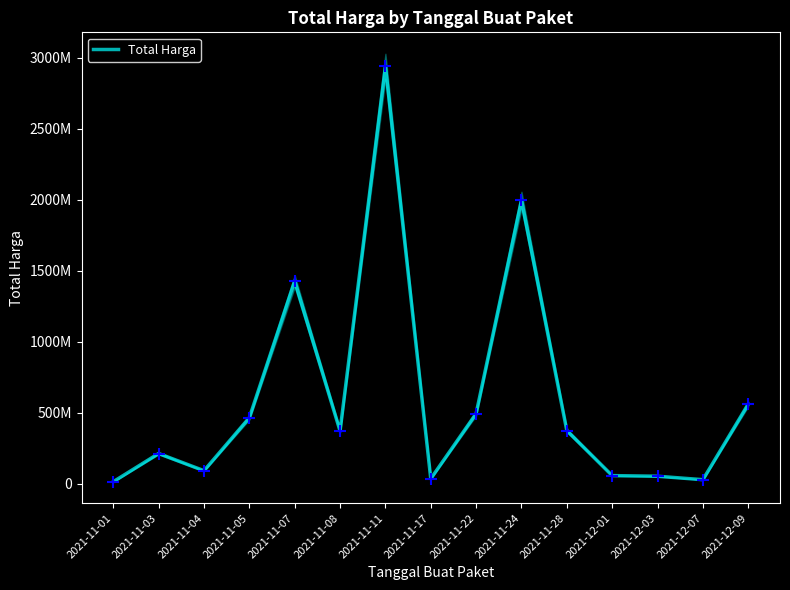

Between 2021-11-05 and 2021-11-24, which is larger?

2021-11-24